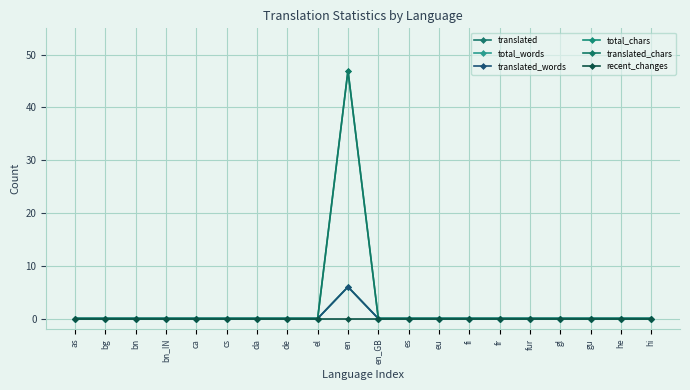

Does the chart display data point markers on the line(s)?

Yes